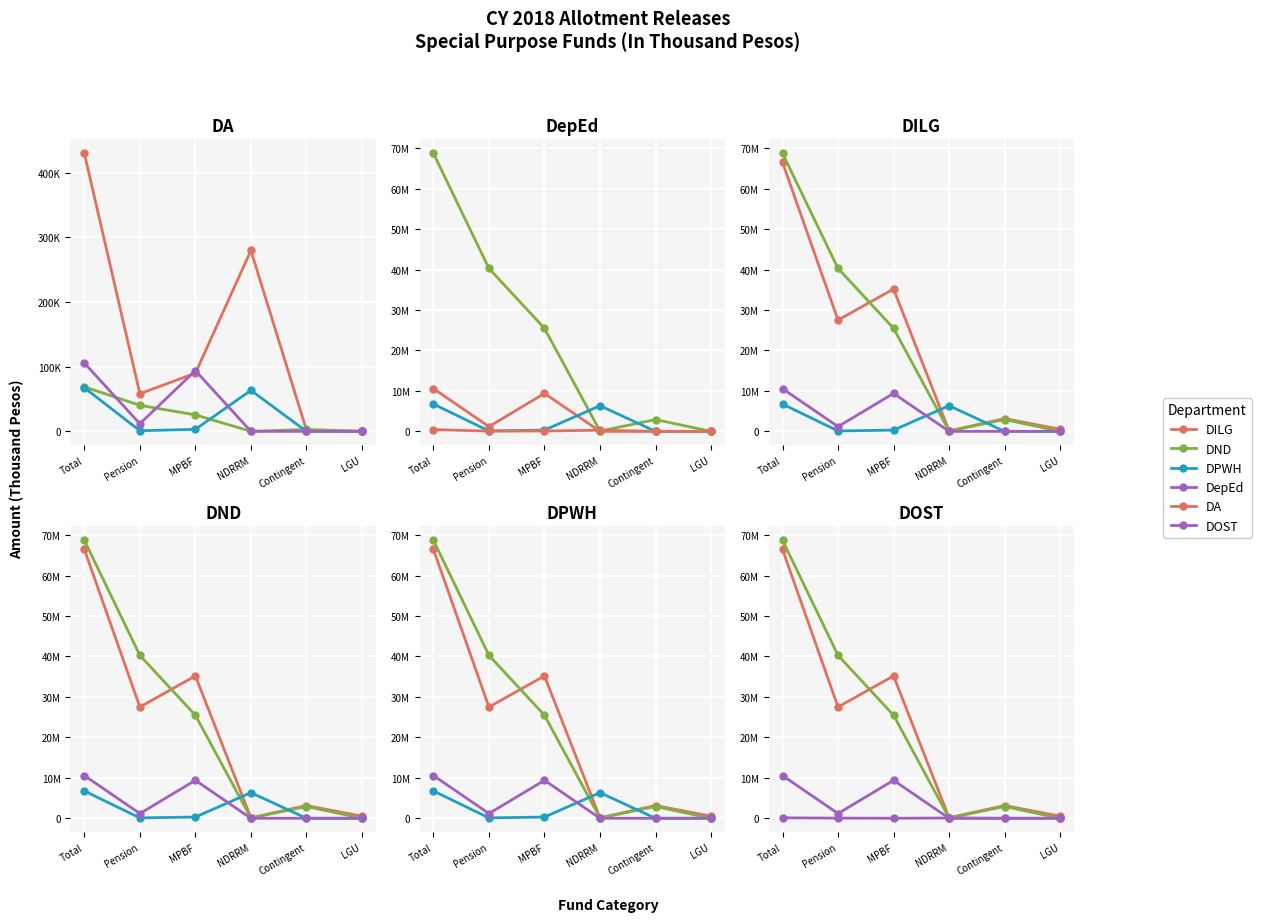

What is the difference between the DA values at NDRRM and LGU?

279592